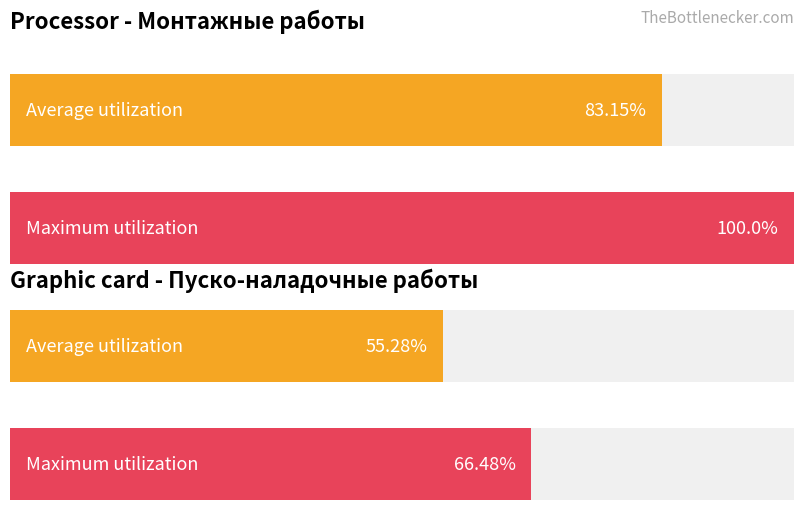

How many data points in Quantity are above 6?

4